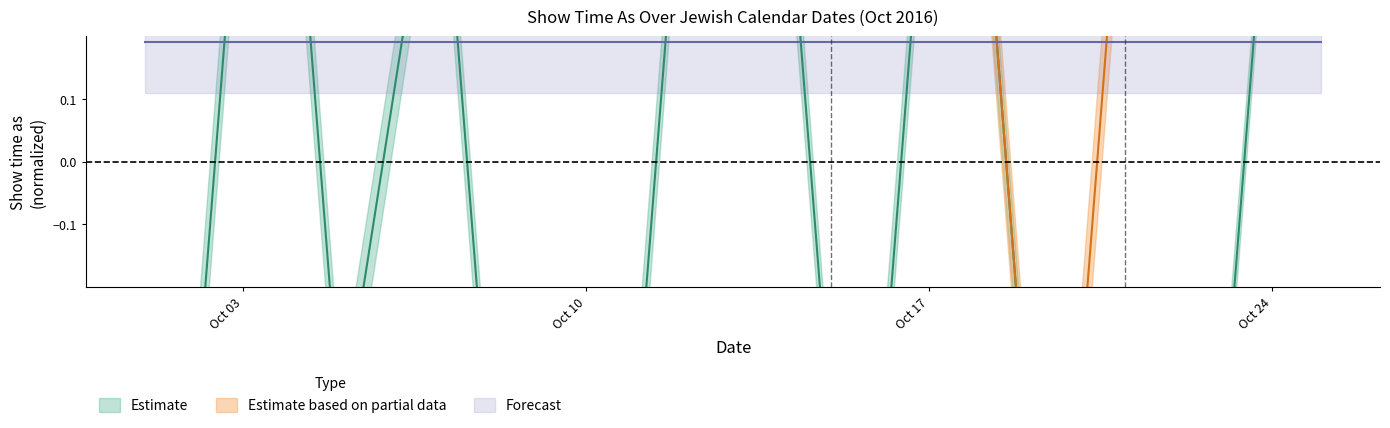

At which category does Estimate reach its first local peak?

7/10/2016